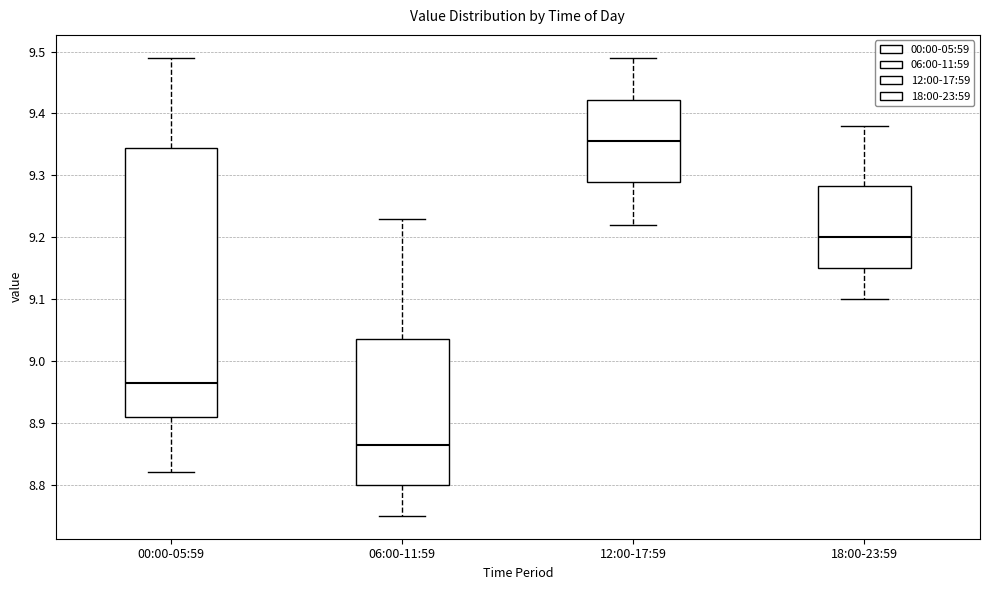

Which box has the lowest median line?

06:00-11:59